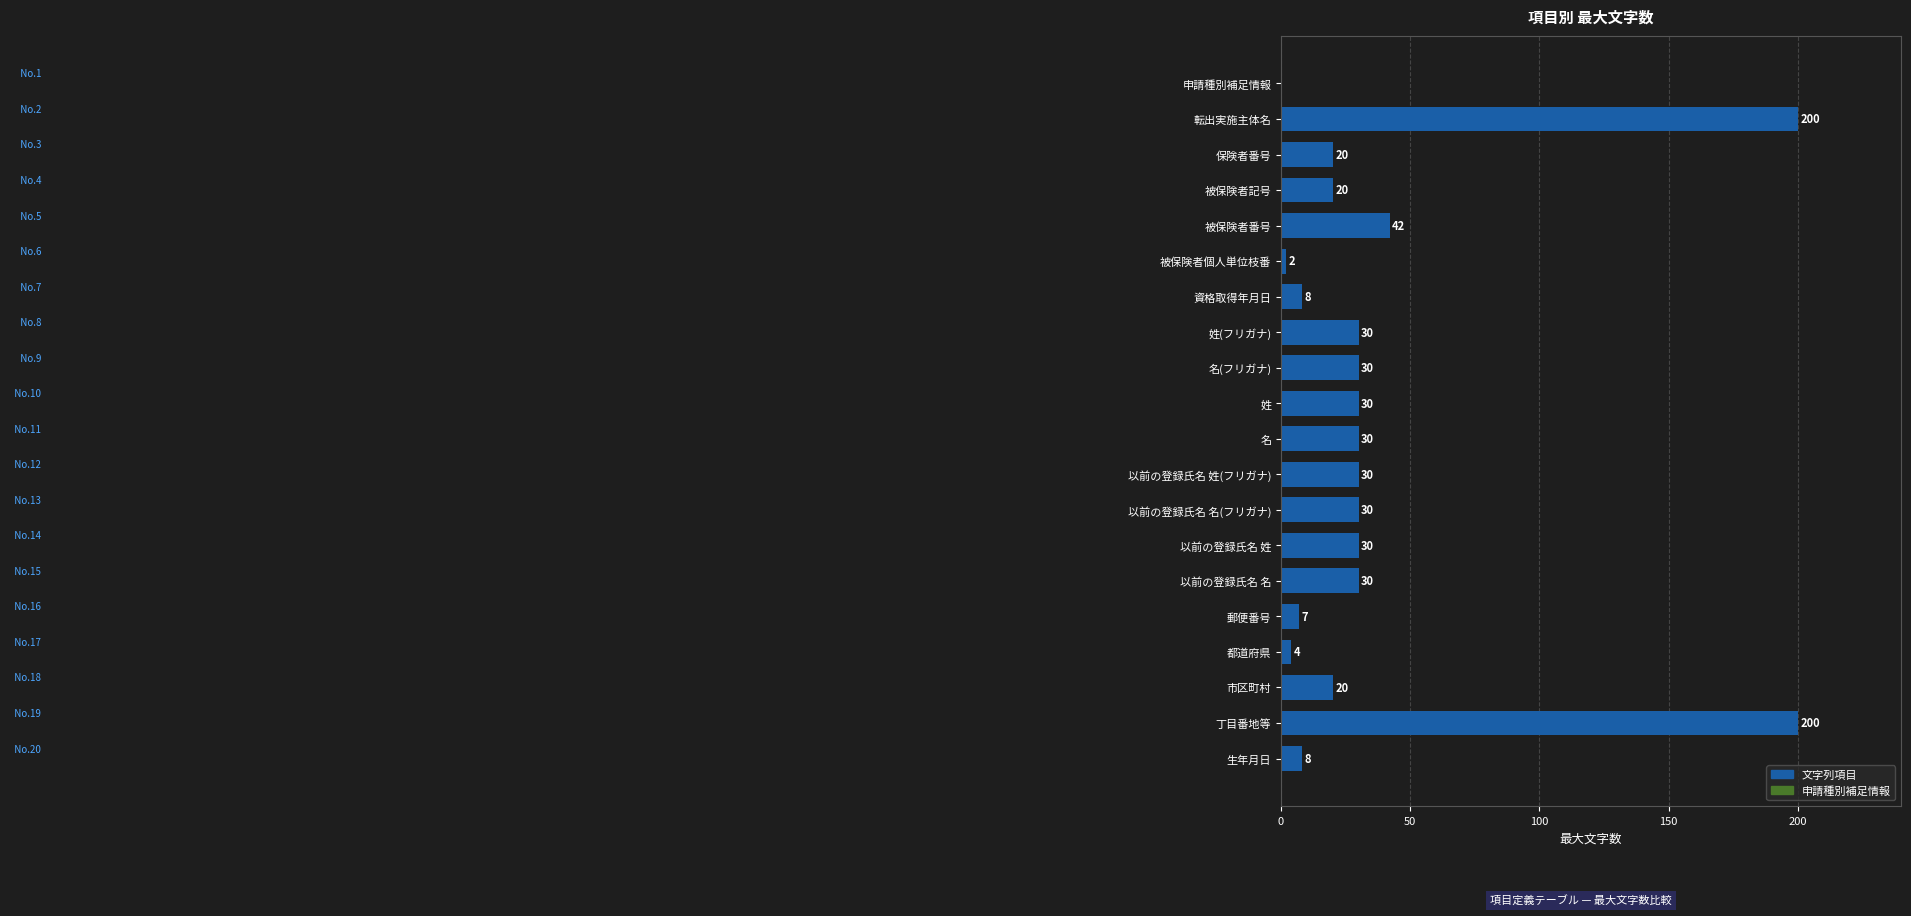

Where is the data nearest to the value 100?

被保険者番号